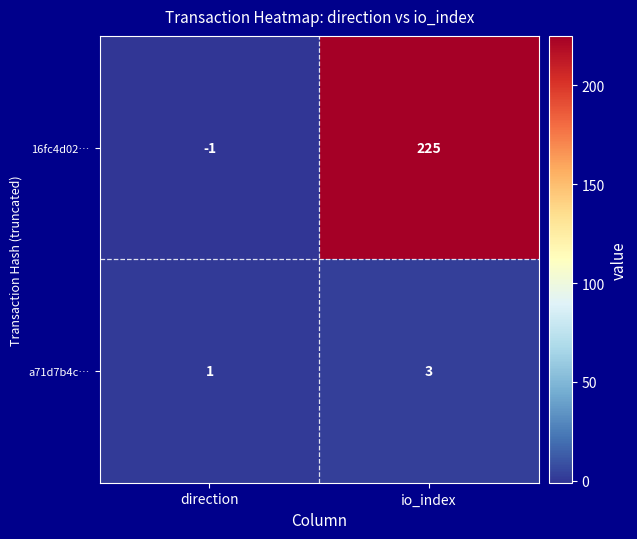

Reading left to right, transcribe all the data shown in this chart.

16fc4d02…: -1	225
a71d7b4c…: 1	3